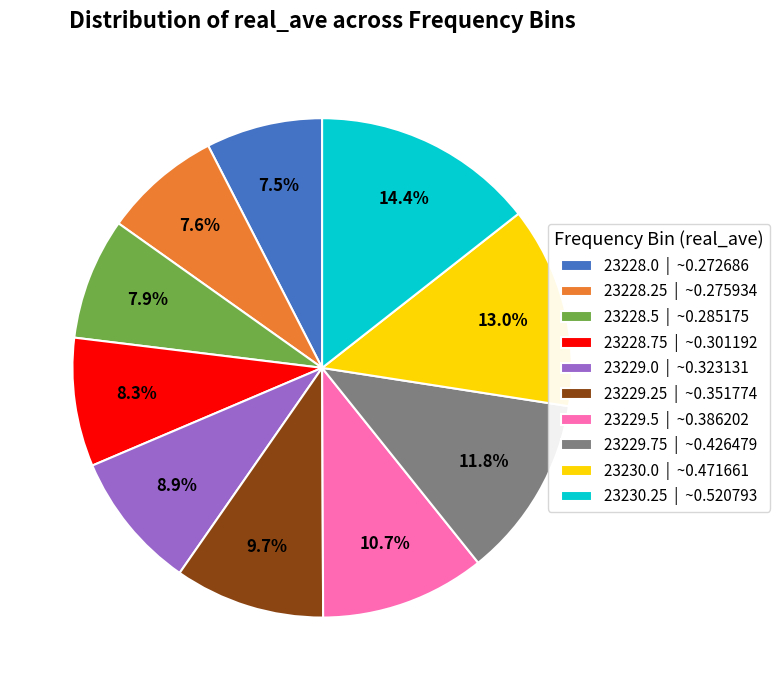

Does 23230.25 represent more than half of the total?

No